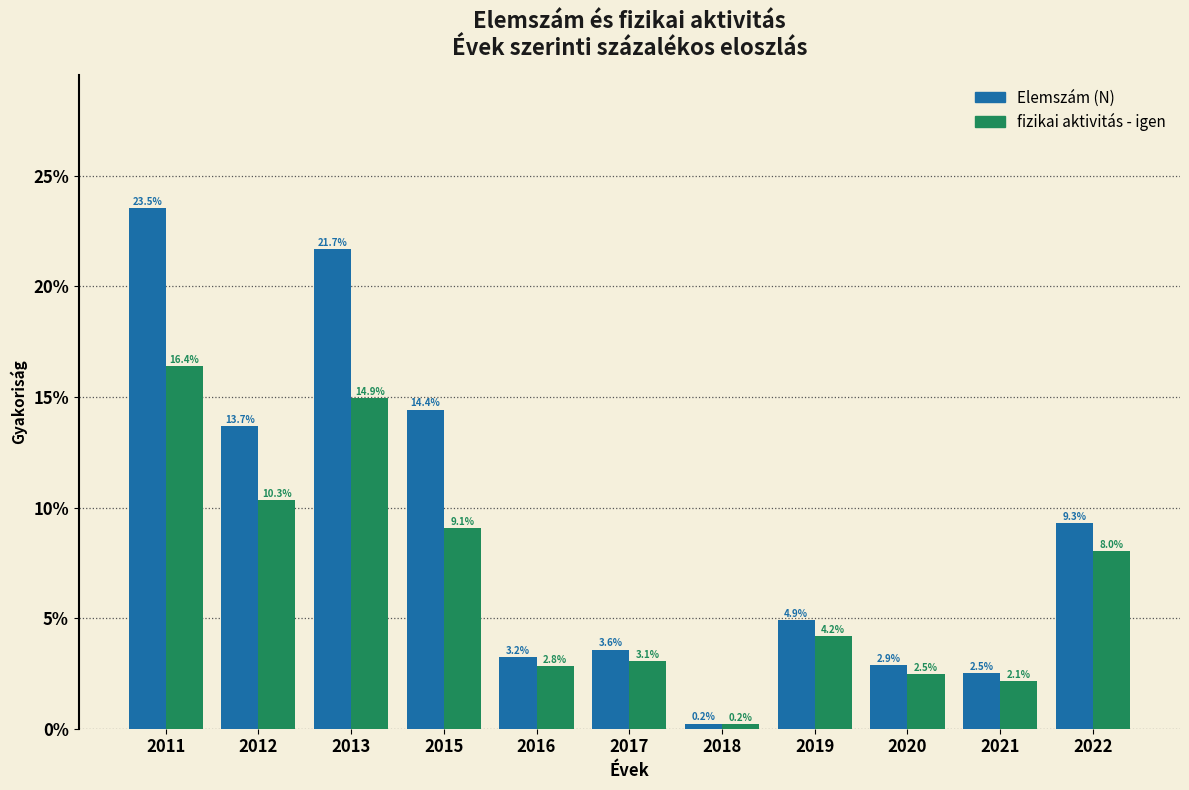

Reading left to right, what are all the values shown in this chart?

Elemszám (N): 23.5	13.7	21.7	14.4	3.2	3.6	0.2	4.9	2.9	2.5	9.3
fizikai aktivitás - igen: 16.4	10.3	14.9	9.1	2.8	3.1	0.2	4.2	2.5	2.1	8.0